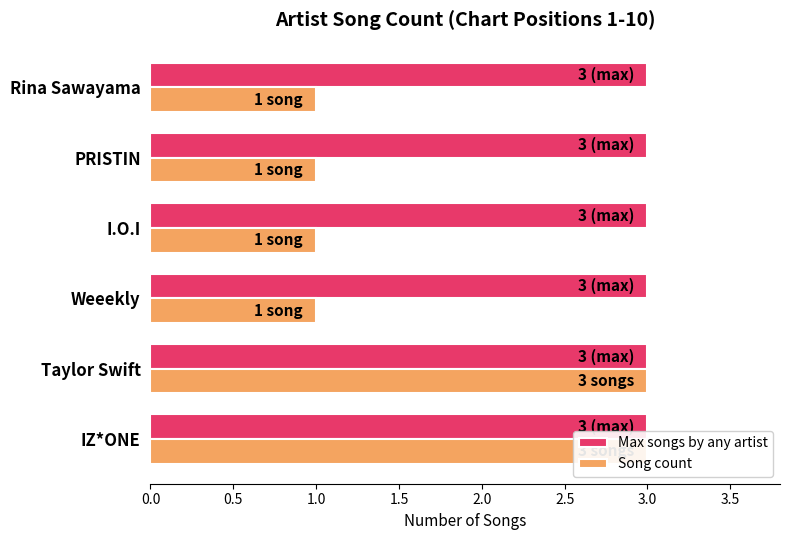

The value of Song count at Taylor Swift is 1.5. True or false?

False